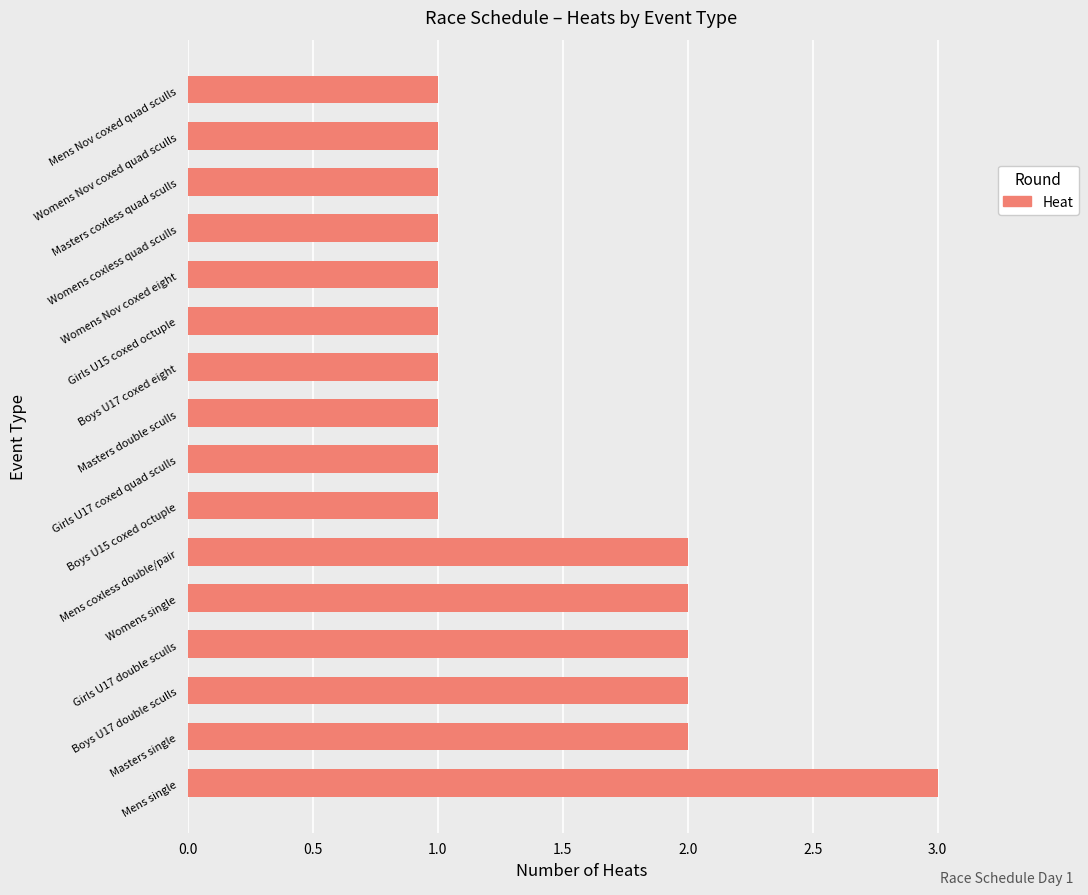

What is the maximum value shown in the chart?

3